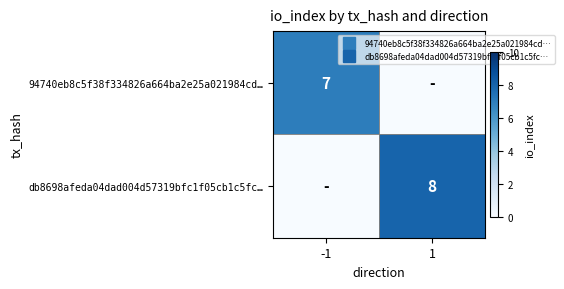

Rank the series by their average value, from lowest to highest.

94740eb8c5f38f334826a664ba2e25a021984cd…, db8698afeda04dad004d57319bfc1f05cb1c5fc…